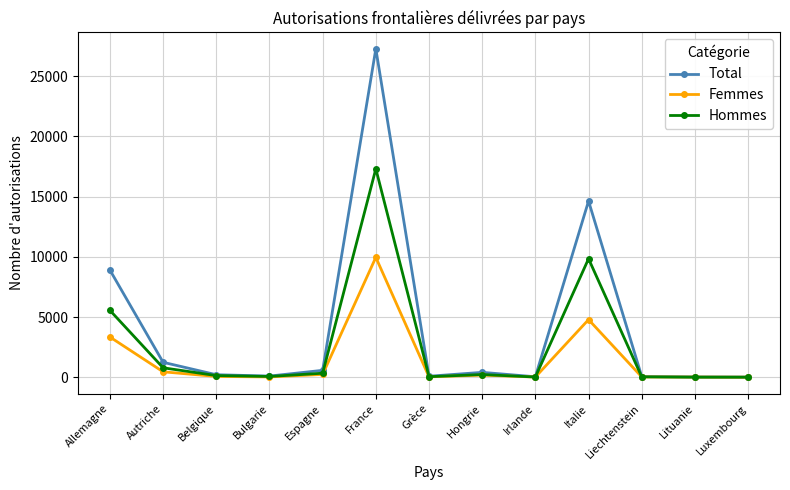

Rank the series by their average value, from lowest to highest.

Femmes, Hommes, Total